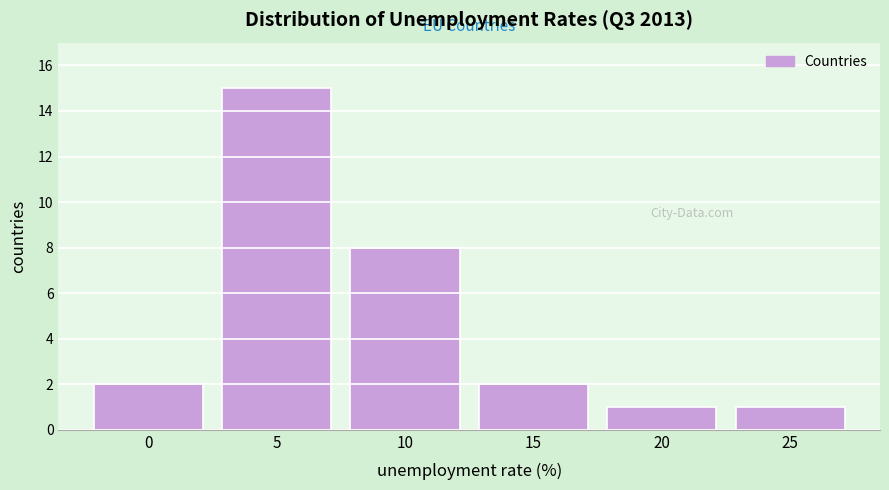

Reading right to left, transcribe all the data shown in this chart.

1	1	2	8	15	2